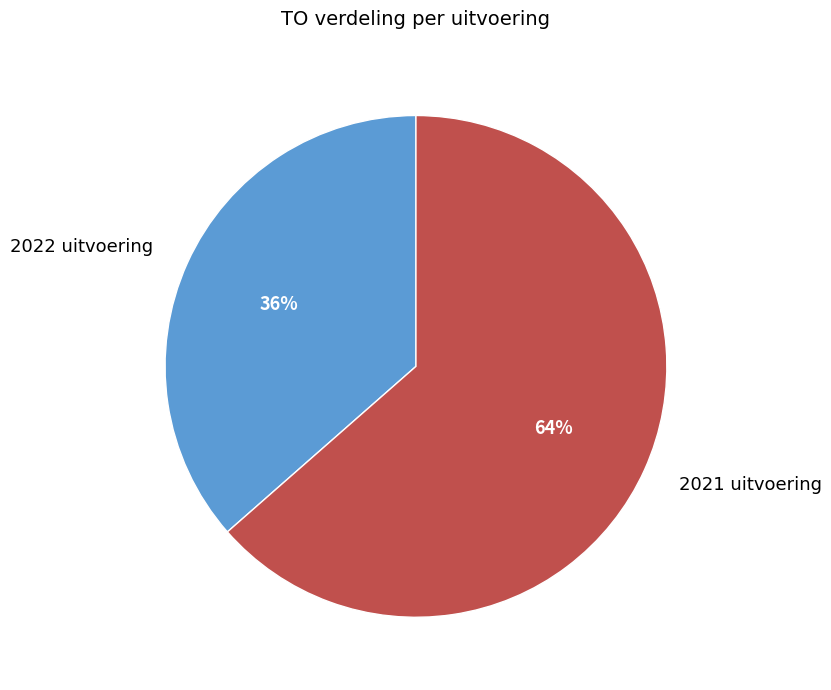

Between 2022 uitvoering and 2021 uitvoering, which is larger?

2021 uitvoering